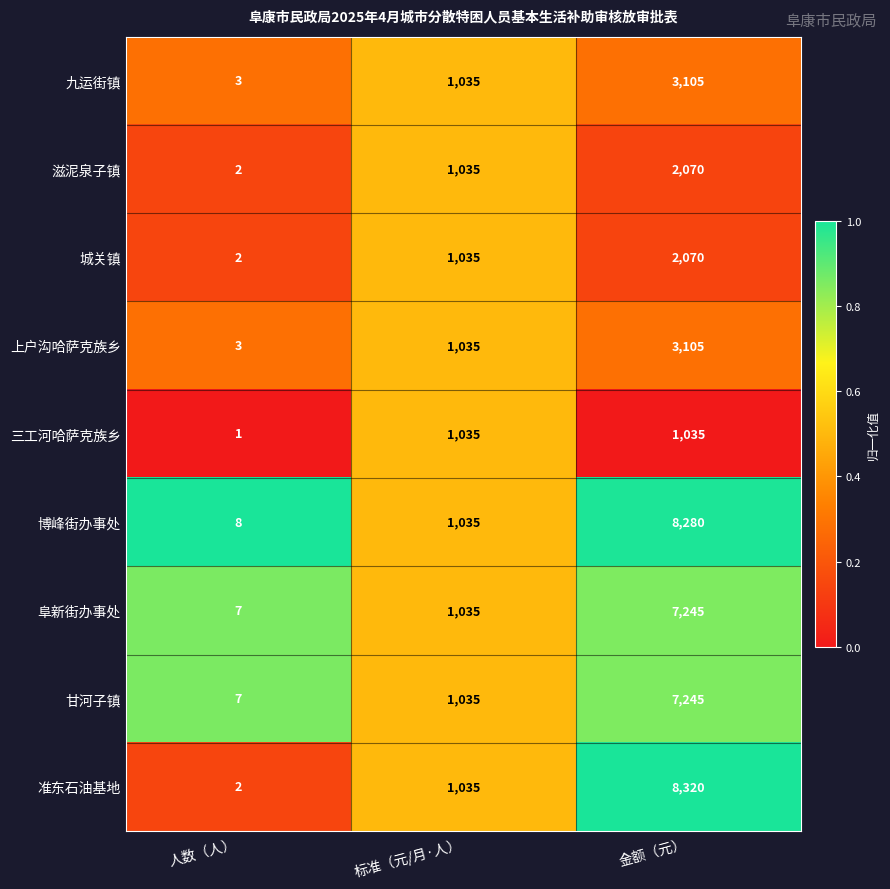

What is the difference between the 九运街镇 values at 人数（人） and 金额（元）?

3102